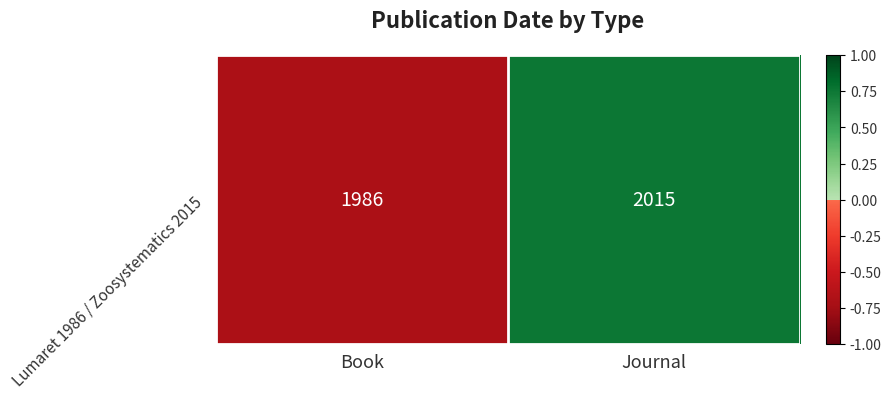

Reading left to right, extract all data points from this chart.

Book=-0.7	Journal=0.8